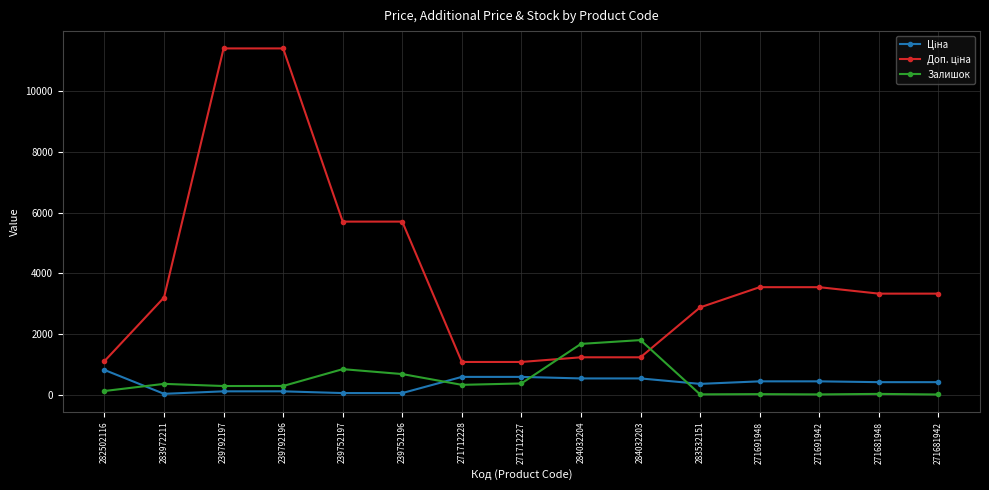

What is the sum of the Залишок values at 283532151 and 271681942?

25.0